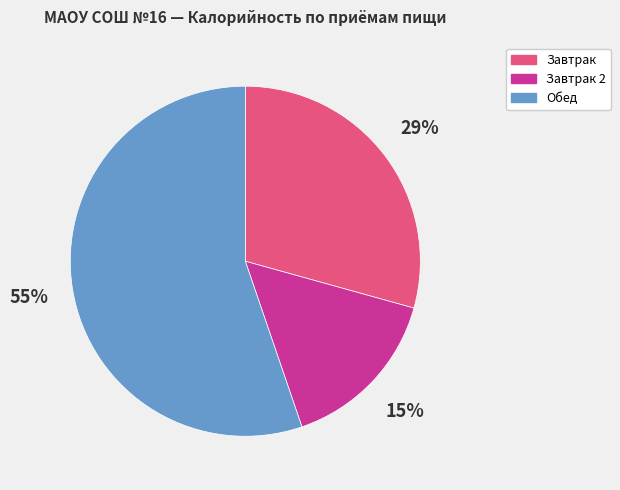

The Завтрак 2 slice represents 15% of the pie. True or false?

True